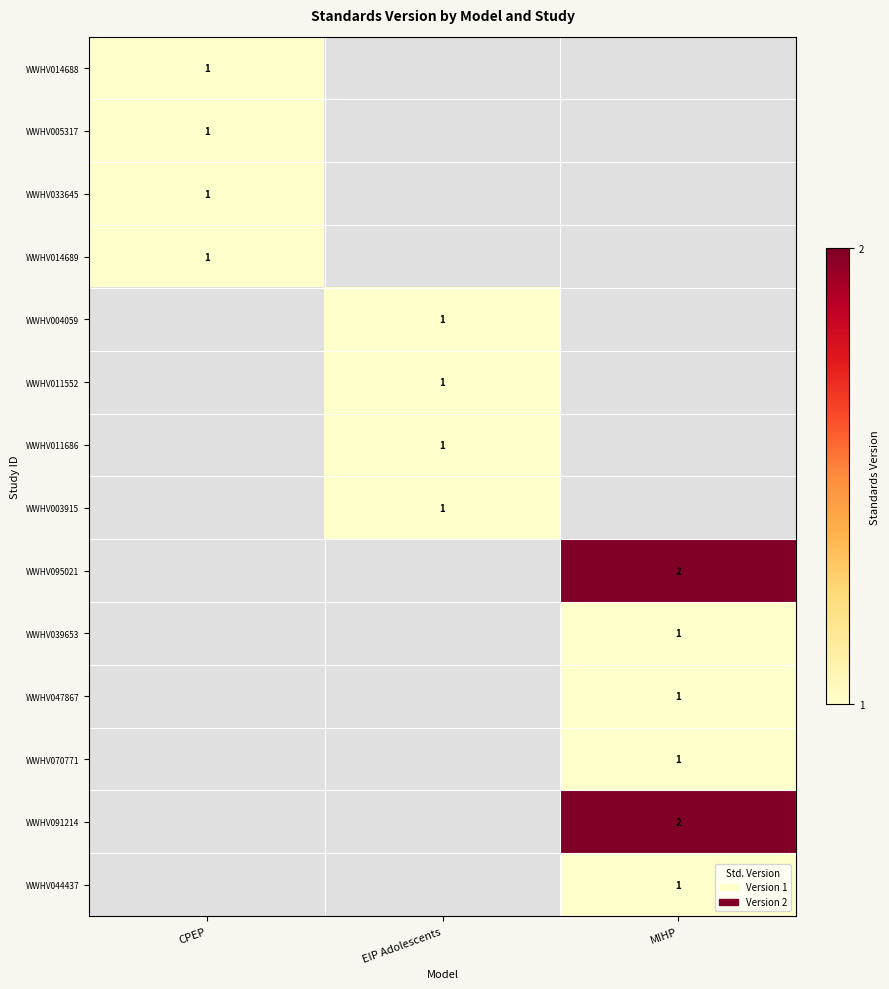

Is it true that WWHV091214 equals 3 at MIHP?

False